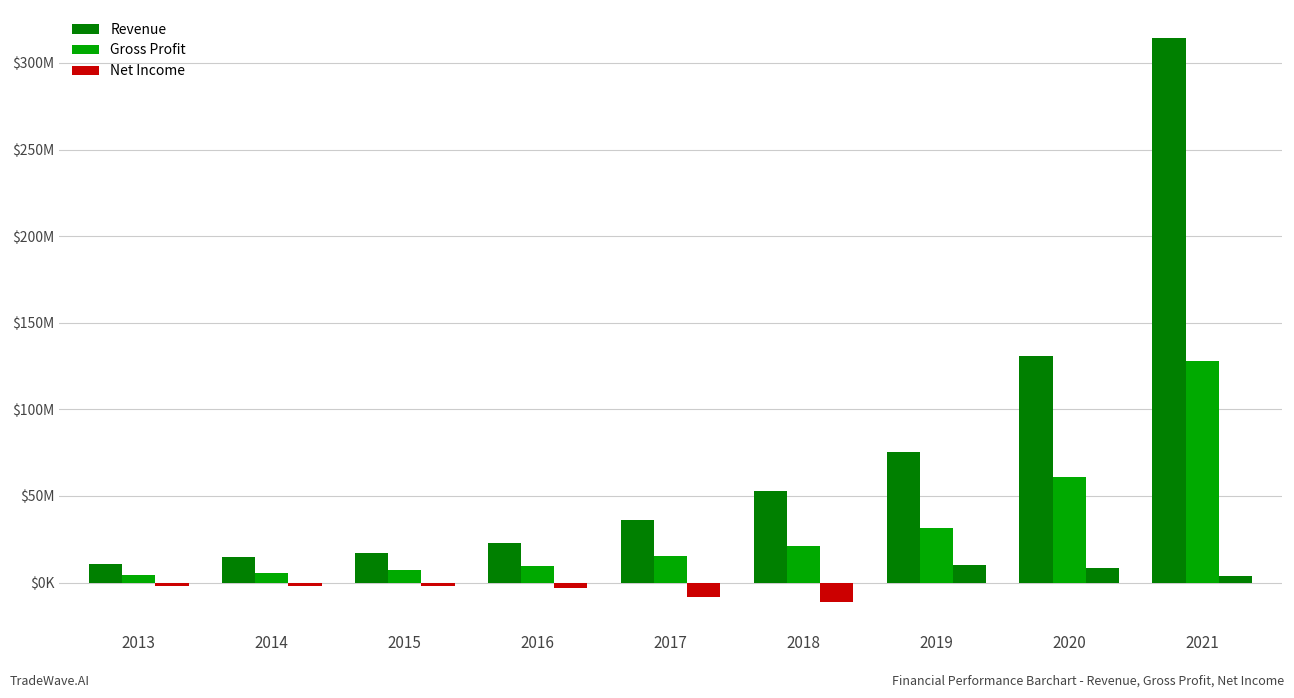

What is the maximum value for Gross Profit?

128168524